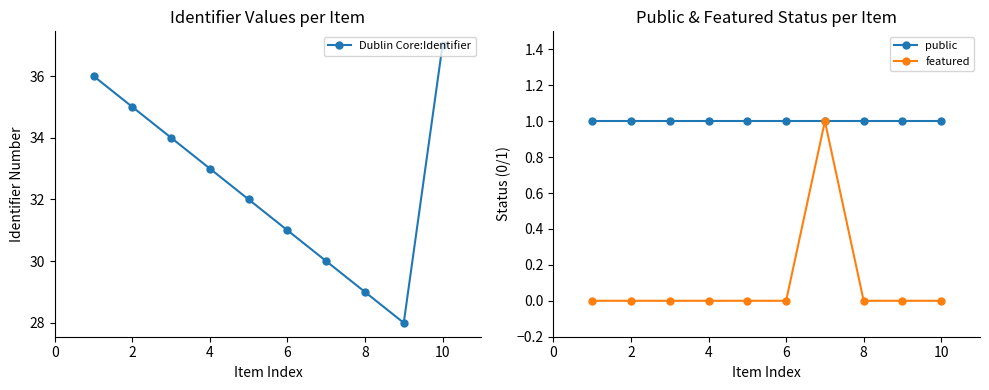

Is it true that Dublin Core:Identifier equals 37 at 10?

True